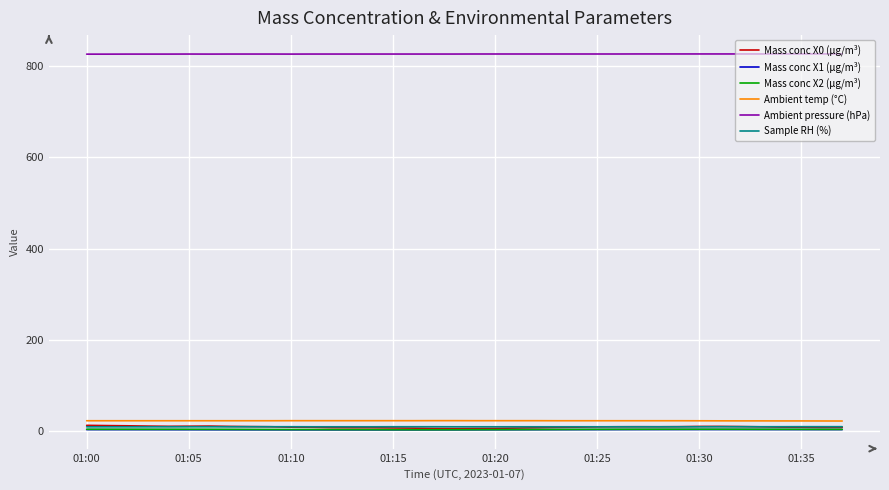

True or false: Ambient temp (°C) and Sample RH (%) cross at least once.

False